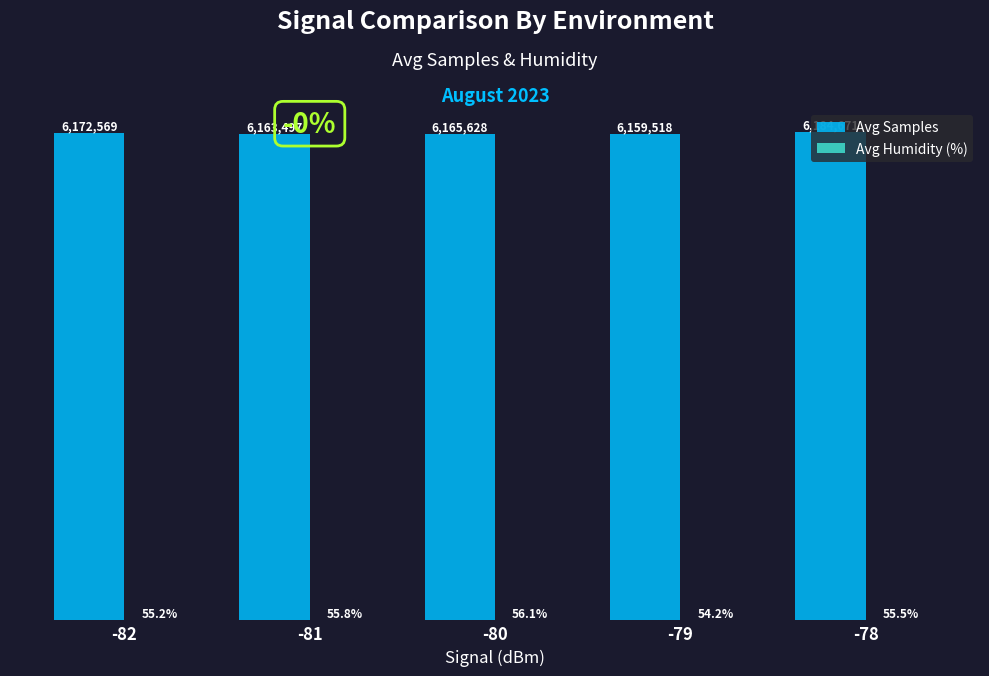

What is the value of the Avg Humidity (%) bar at the 3rd from the left?

56.1